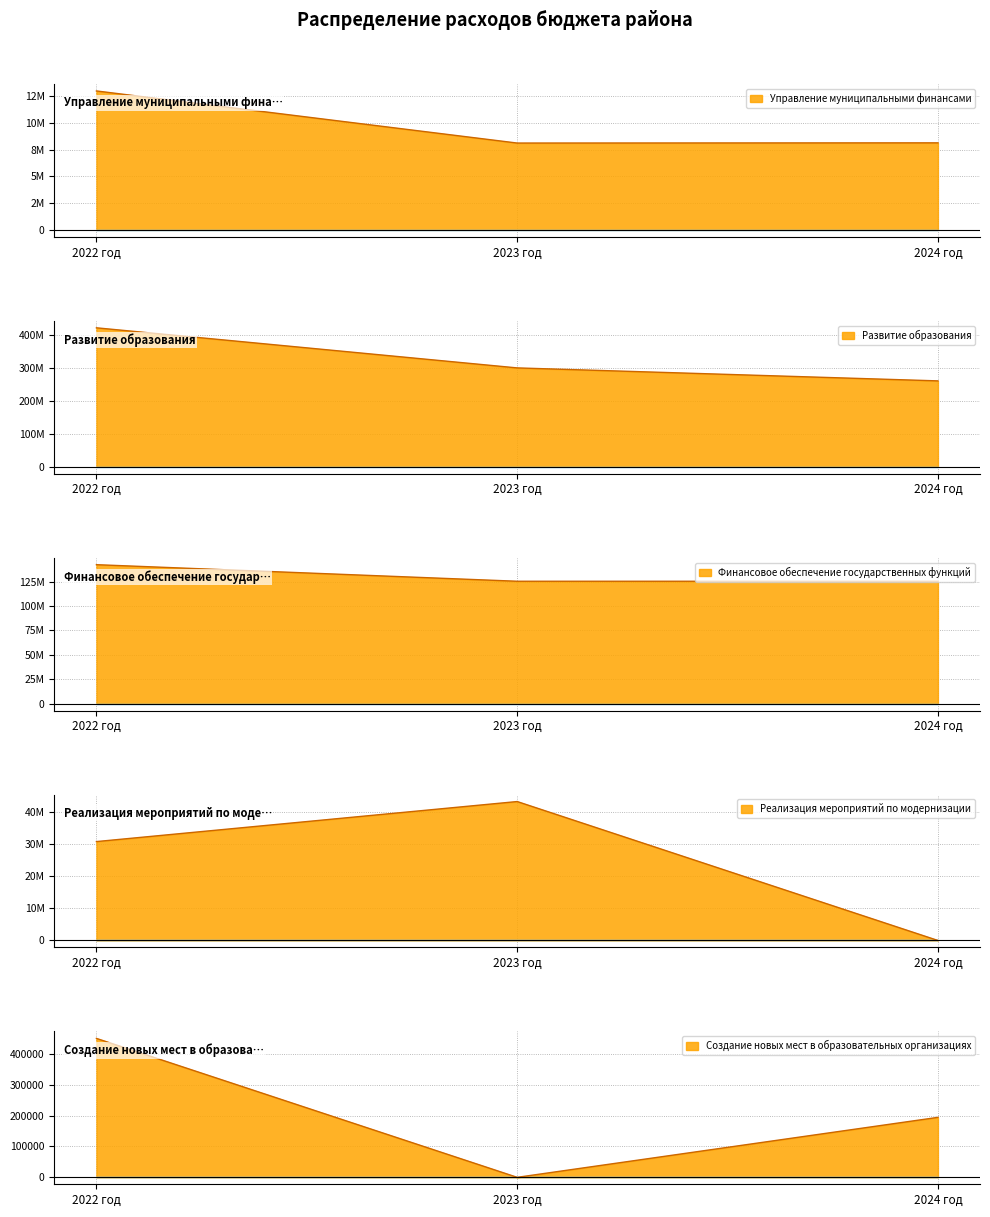

What is the value of the Реализация мероприятий по модернизации point at the 2nd from the left?

43321948.5